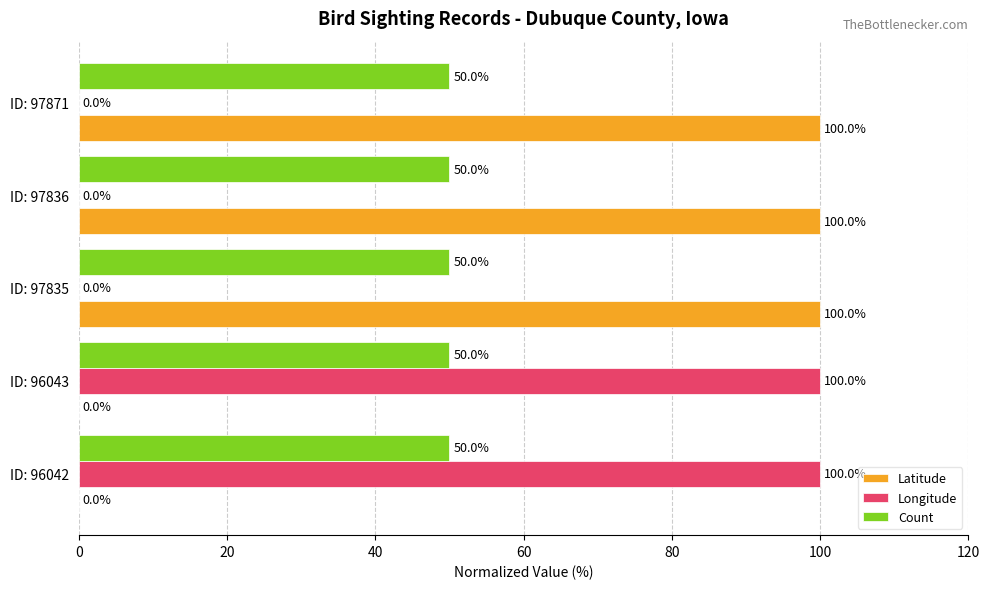

What is the sum of the Longitude values at ID: 96042 and ID: 97835?

100